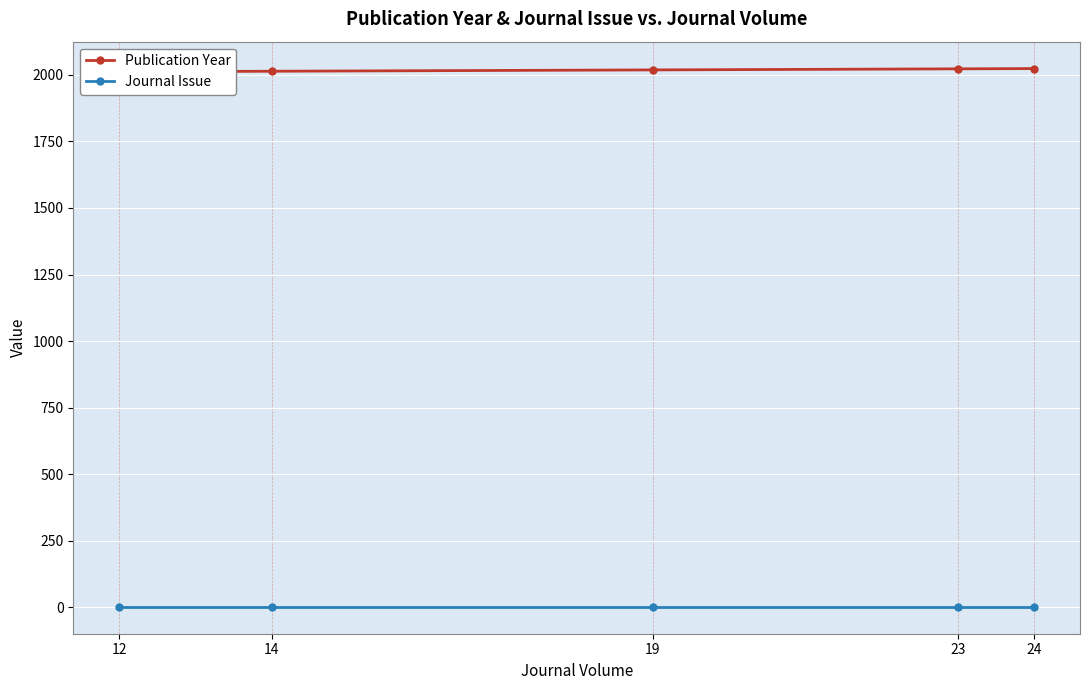

What is the sum of all Journal Issue values?

5